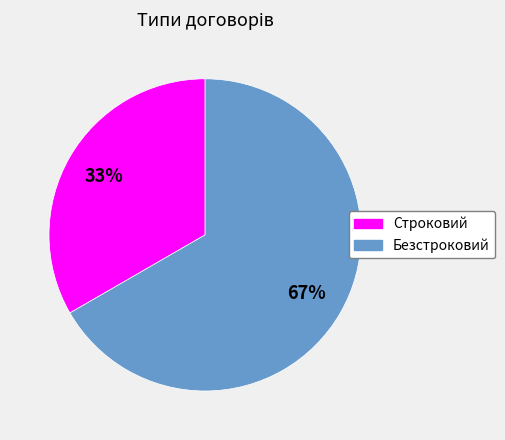

Is the sum of Строковий and Безстроковий greater than half?

Yes